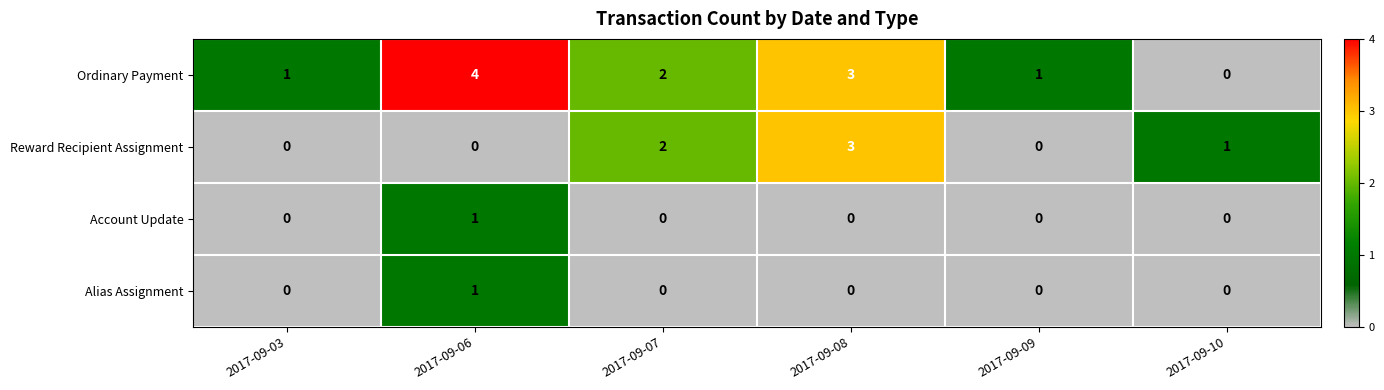

At which label does Reward Recipient Assignment first exceed 1?

2017-09-07